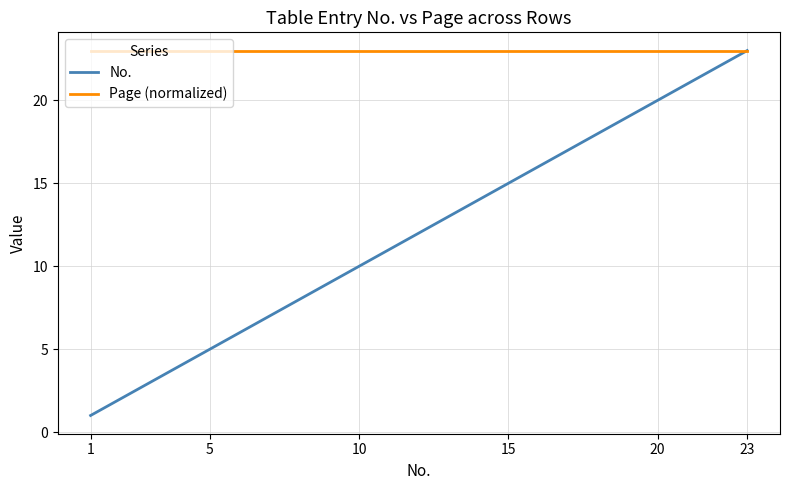

What is the maximum value shown in the chart?

23